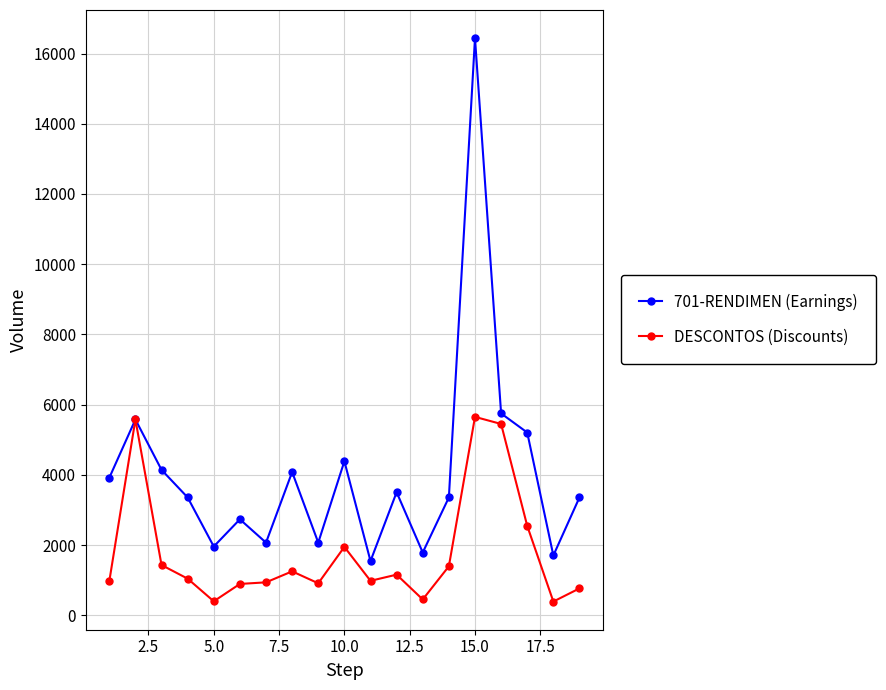

What is the value of the DESCONTOS (Discounts) point at the 16th from the left?

5448.5